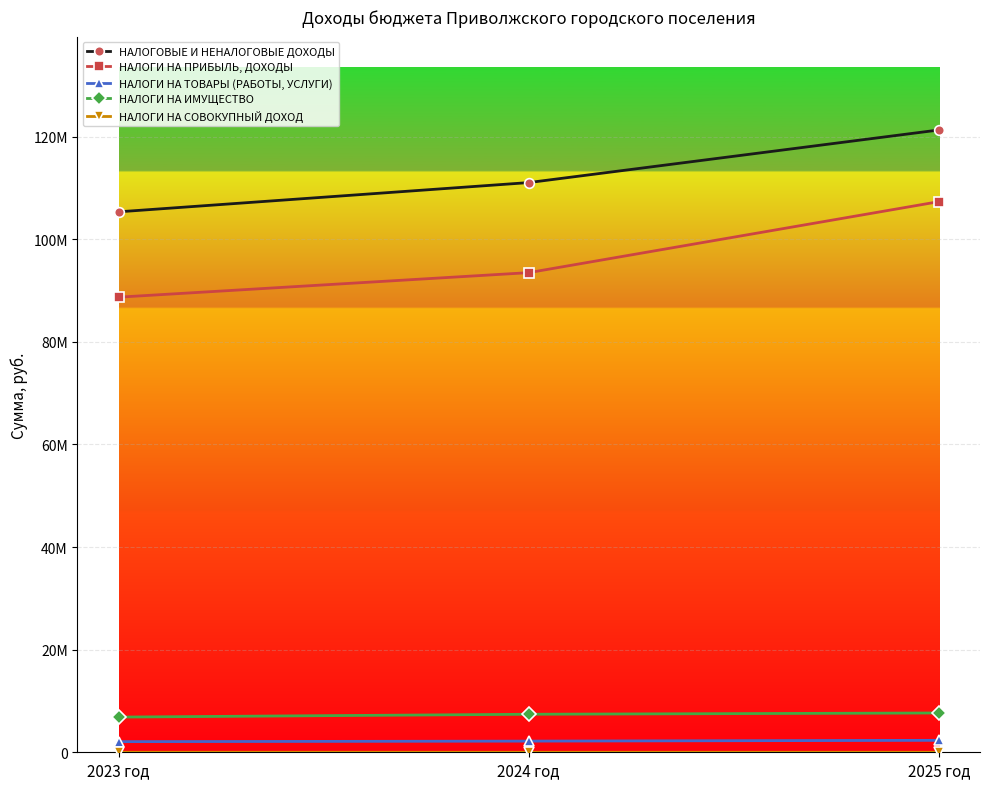

Is this an area chart (filled region under the line)?

No